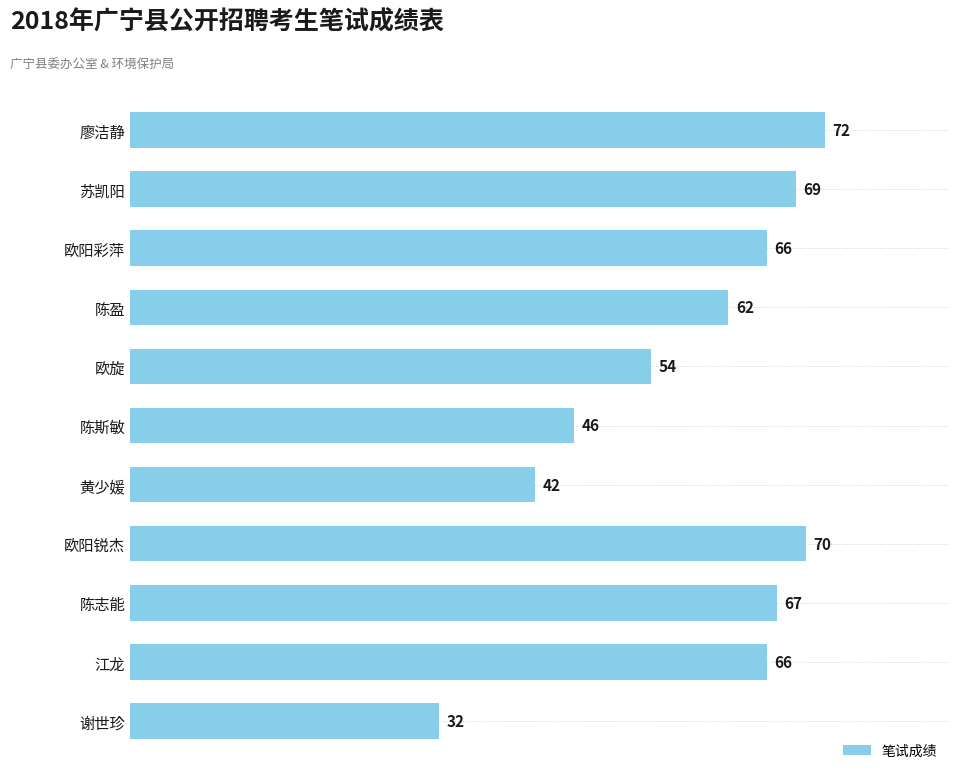

What is the sum of all values?

646